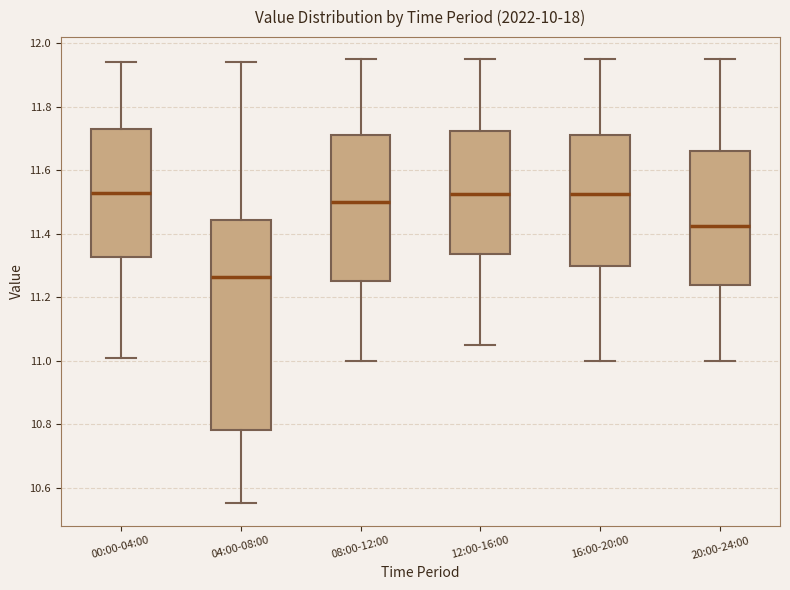

Which box is the tallest, from its lower edge to its upper edge?

04:00-08:00